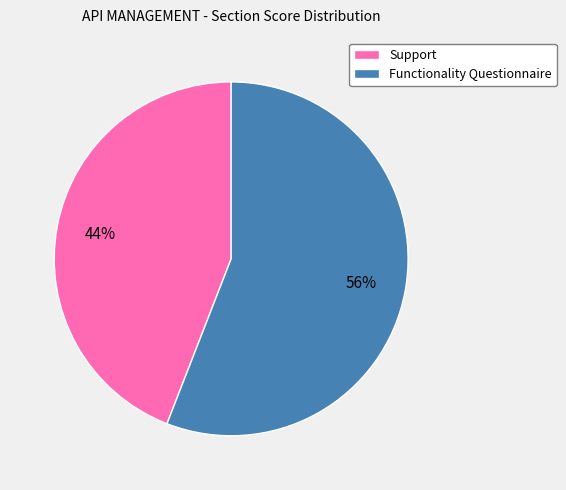

To the nearest percent, what portion does Support represent?

44%